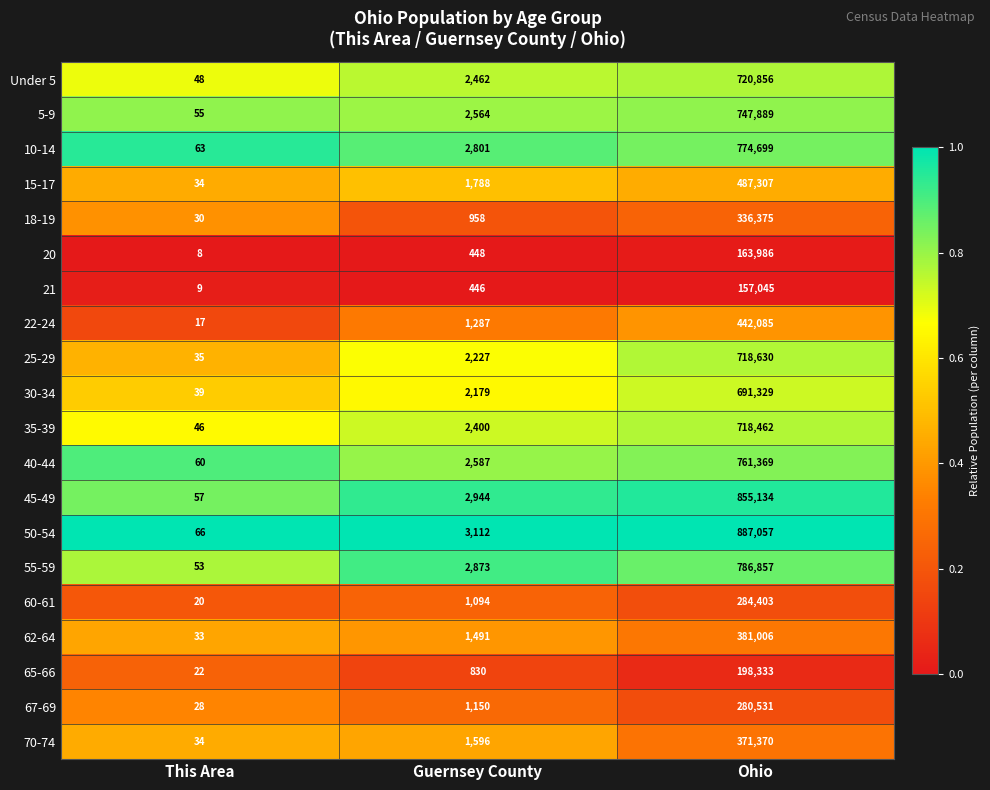

Rank the series at Guernsey County from lowest to highest value.

21, 20, 65-66, 18-19, 60-61, 67-69, 22-24, 62-64, 70-74, 15-17, 30-34, 25-29, 35-39, Under 5, 5-9, 40-44, 10-14, 55-59, 45-49, 50-54